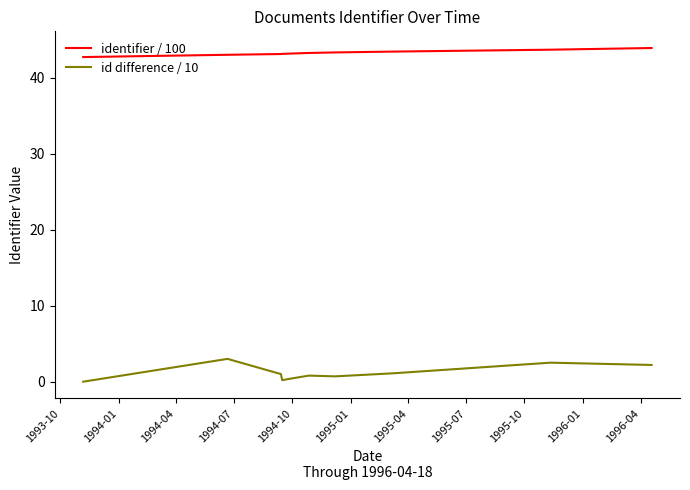

What is the difference between the second highest and second lowest values in the identifier / 100 series?

0.7